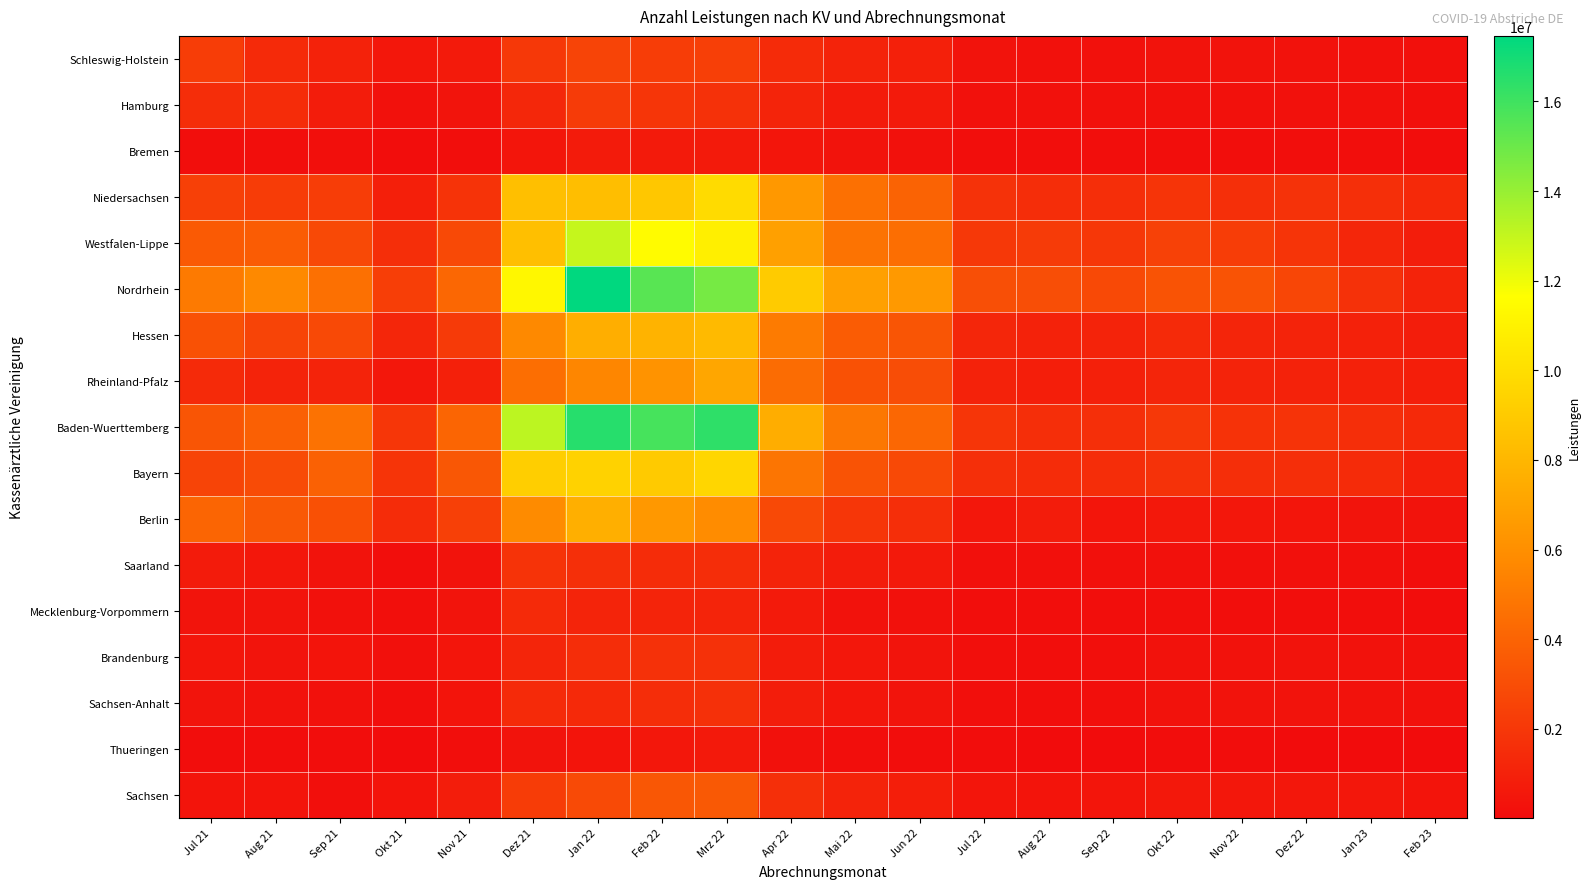

Rank the series at Mai 22 from lowest to highest value.

Thueringen, Mecklenburg-Vorpommern, Bremen, Sachsen-Anhalt, Brandenburg, Hamburg, Saarland, Sachsen, Schleswig-Holstein, Berlin, Rheinland-Pfalz, Bayern, Hessen, Niedersachsen, Westfalen-Lippe, Baden-Wuerttemberg, Nordrhein